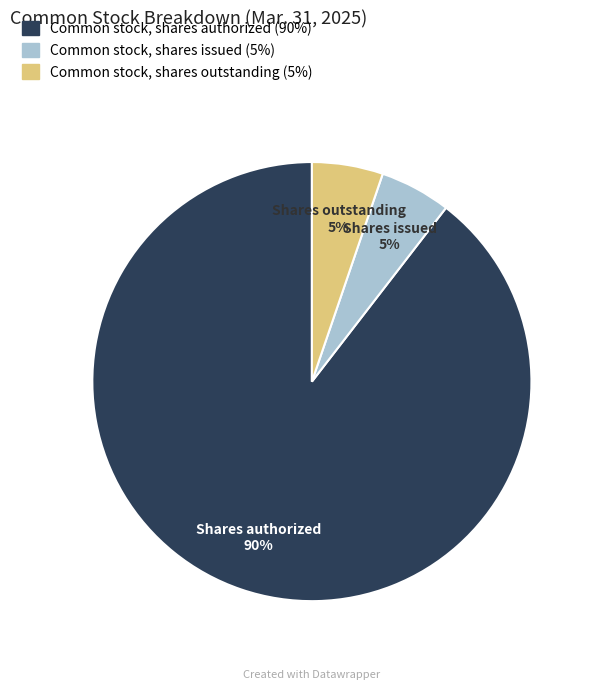

Which category has the biggest portion of the pie?

Common stock, shares authorized